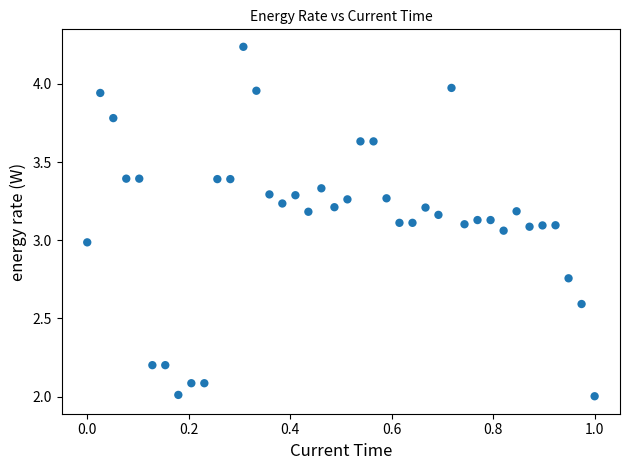

What is the range of X values (max minus min)?

1.0